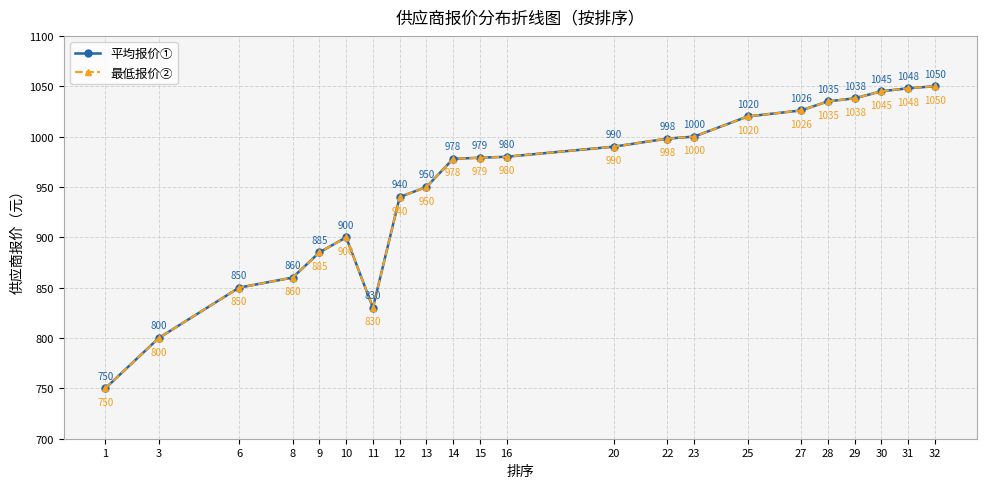

Is this an area chart (filled region under the line)?

No